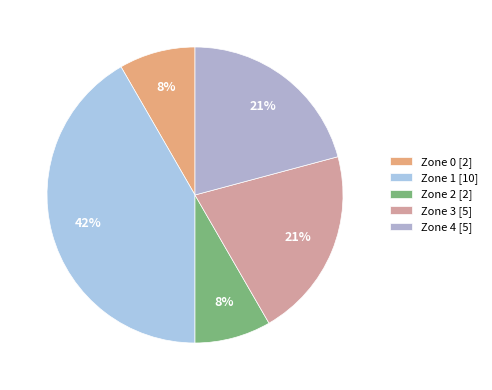

Does any single category account for the majority?

No